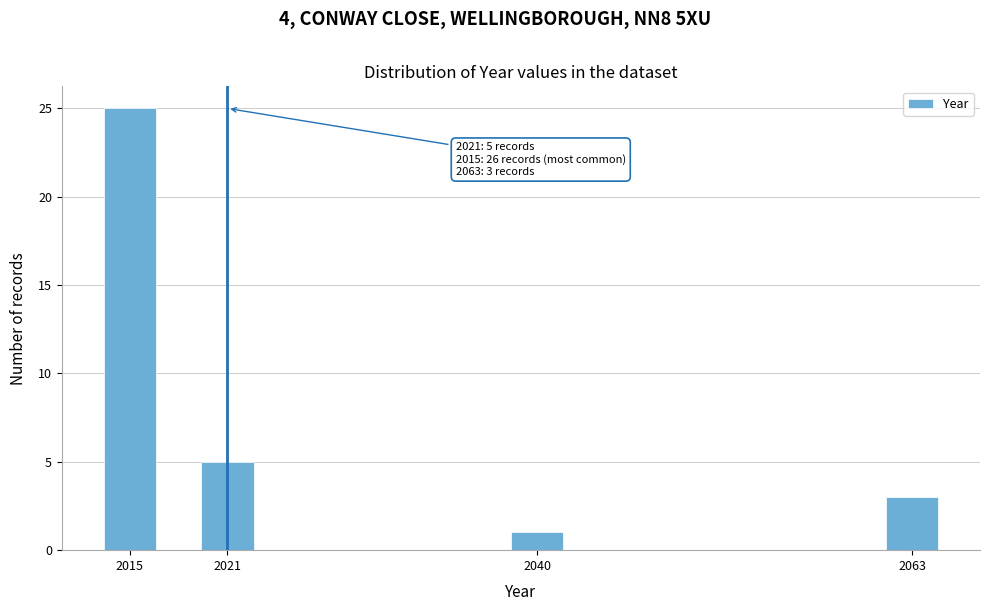

Reading right to left, transcribe all the data shown in this chart.

2063=3	2040=1	2021=5	2015=25